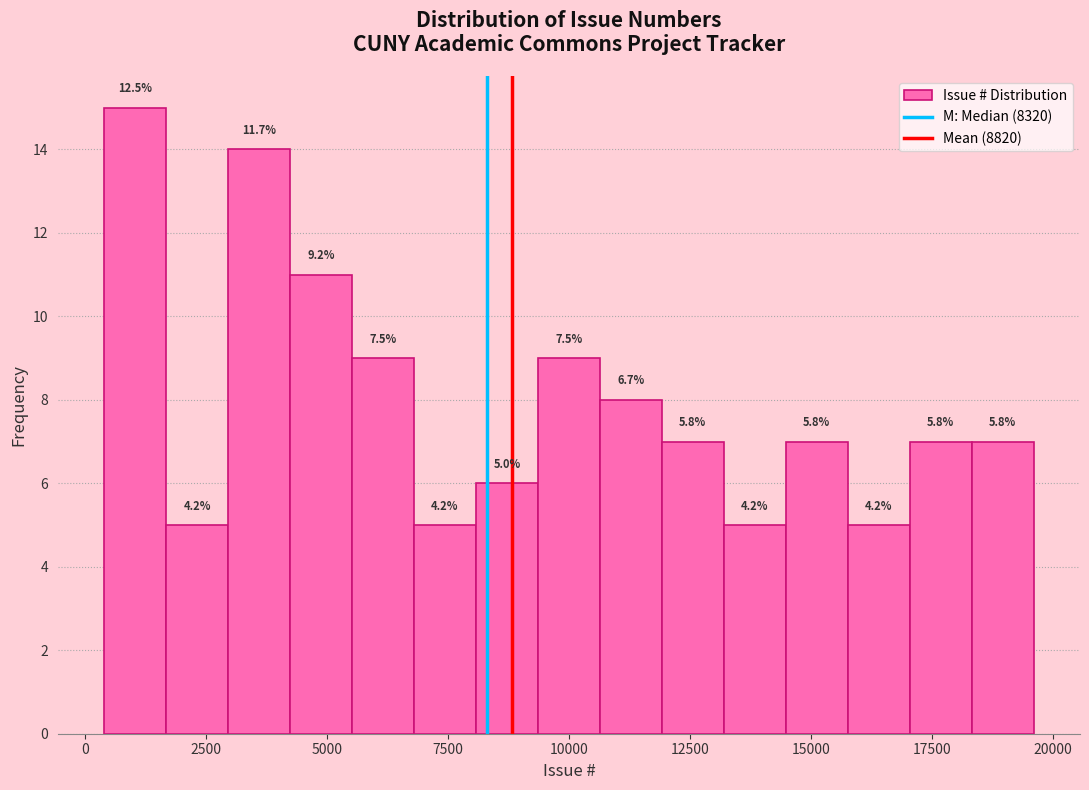

Read against the x-axis, roughly where is the centre of the tallest bar?

1000